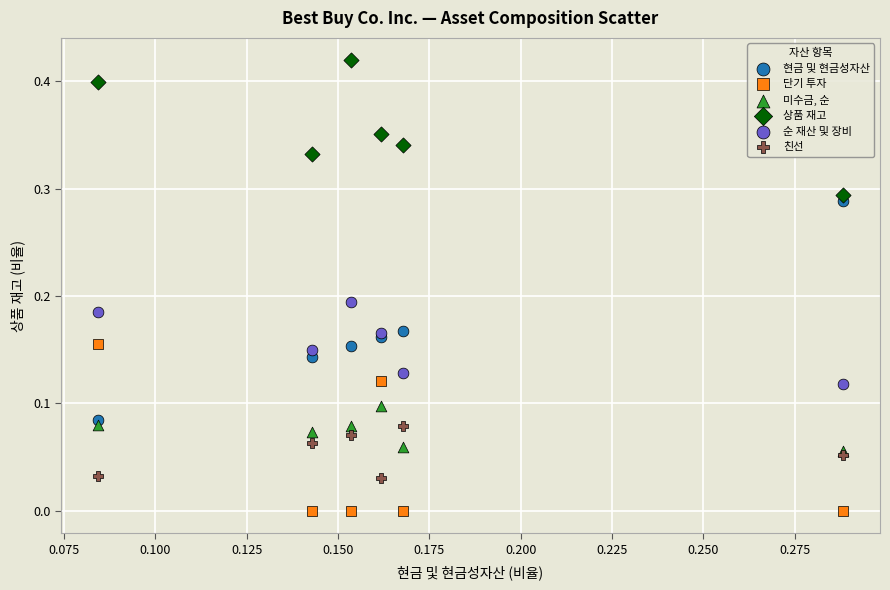

Which series has the largest Y range (max minus min)?

현금 및 현금성자산